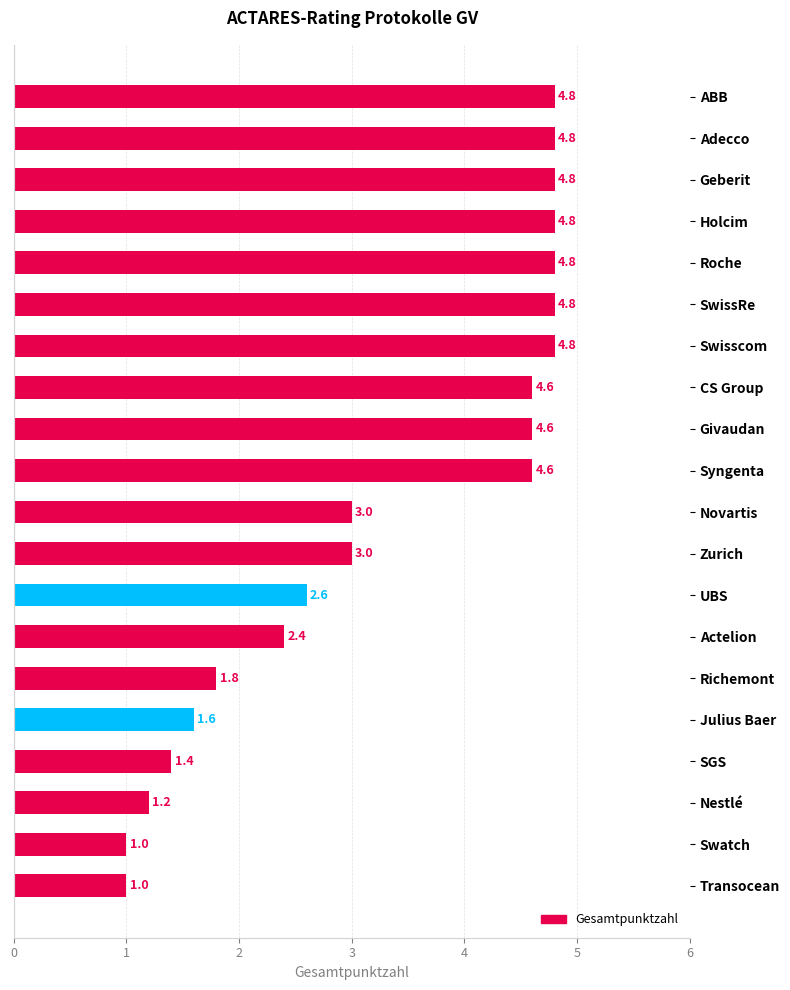

Is it true that the value at Nestlé is 0.5?

False